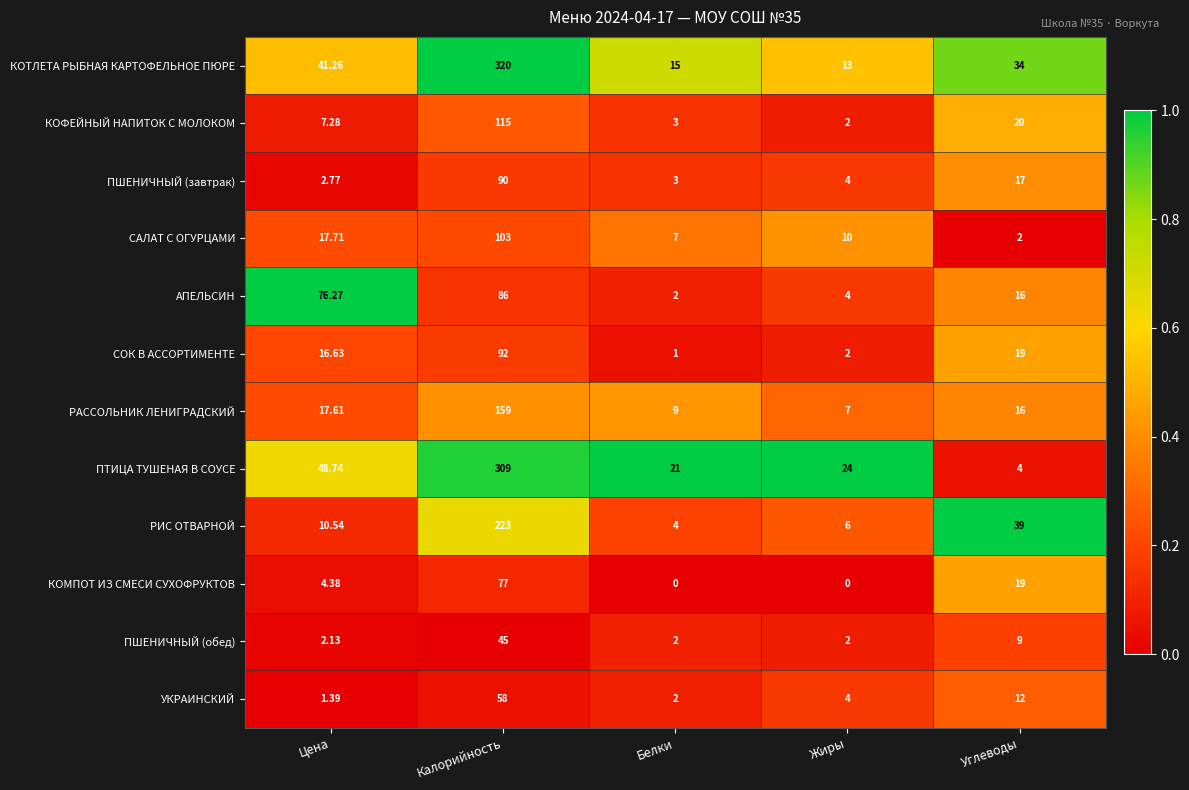

At which label does ПТИЦА ТУШЕНАЯ В СОУСЕ first exceed 24?

Цена